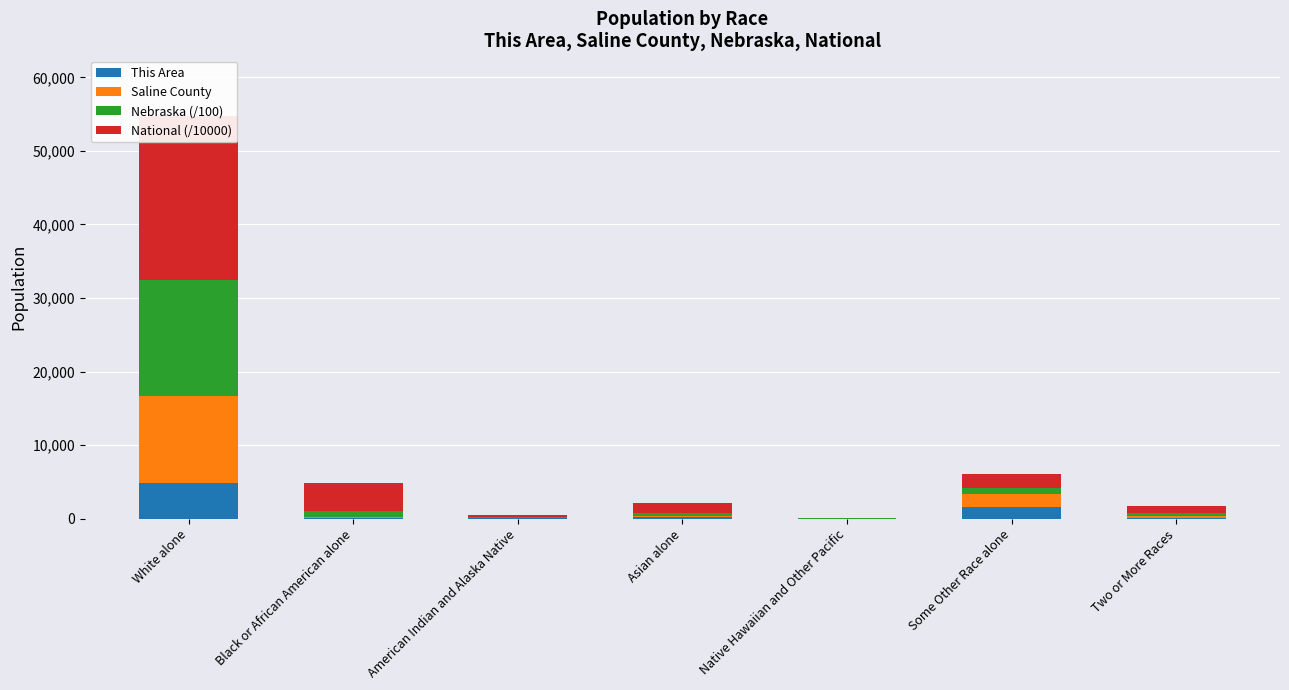

What is the value of the Nebraska (/100) bar at the 4th from the left?

322.9